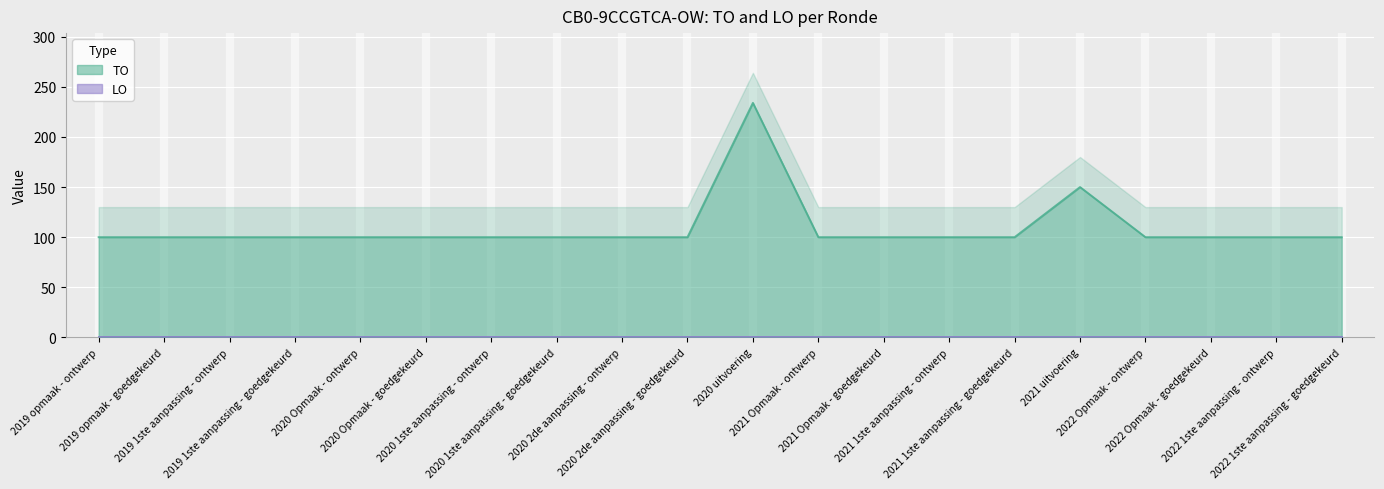

What is the greatest value displayed?

234